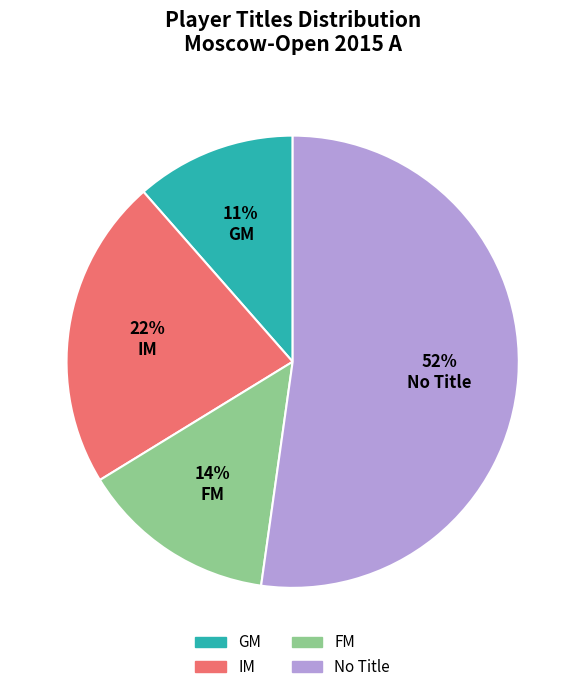

Count the number of slices in the pie.

4